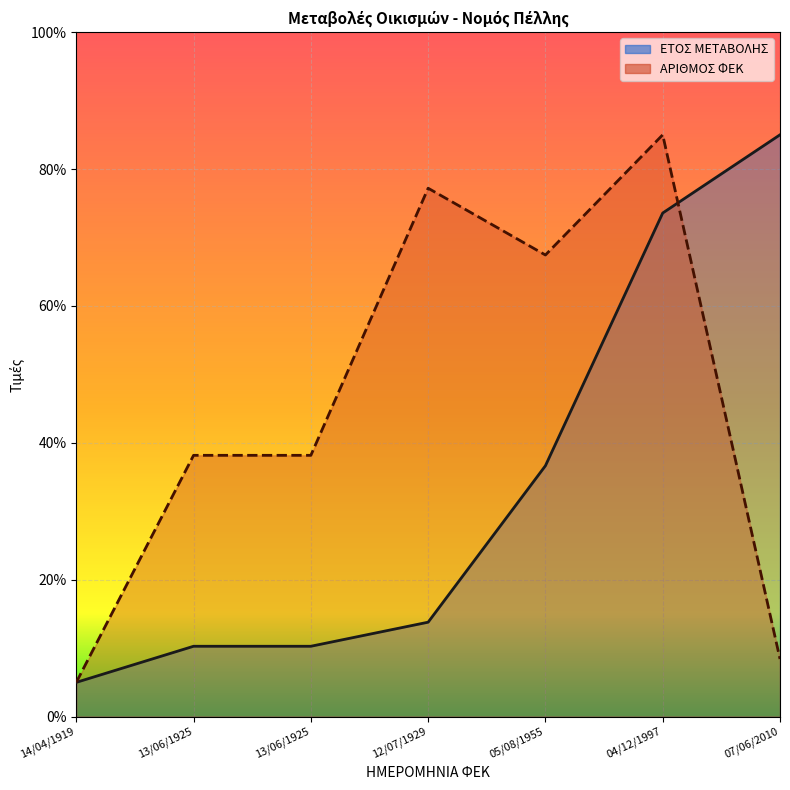

What is the sum of the ΕΤΟΣ ΜΕΤΑΒΟΛΗΣ values at 12/07/1929 and 13/06/1925?

24.1